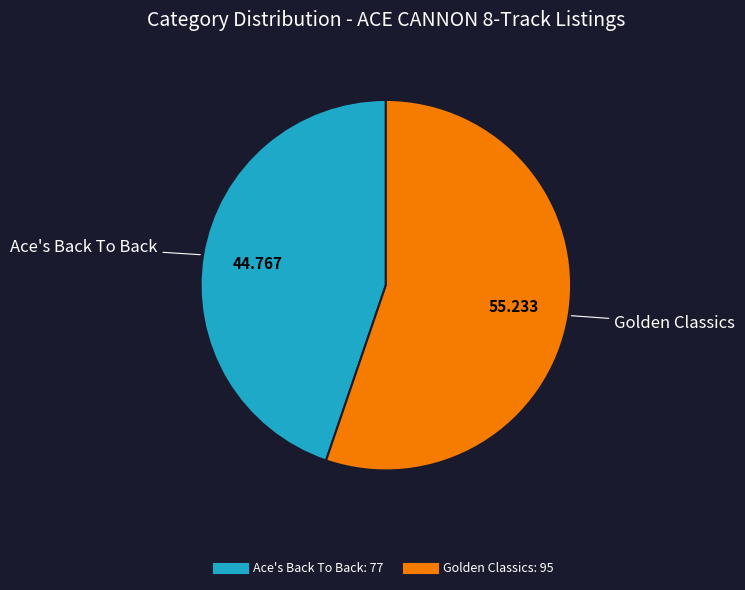

Which category has the smallest portion of the pie?

Ace's Back To Back